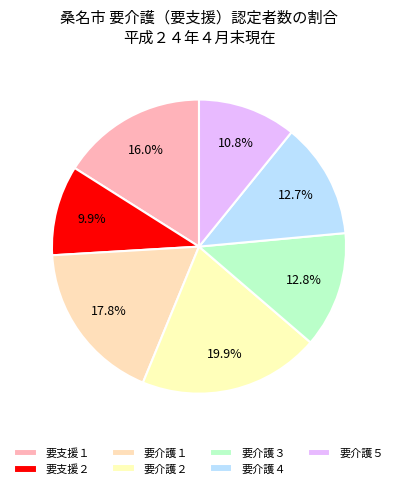

What is the largest slice in the pie chart?

要介護２